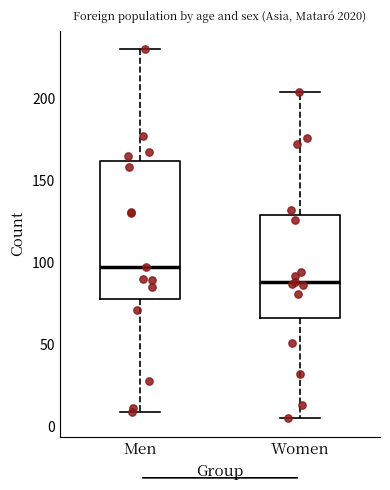

Which box is the tallest, from its lower edge to its upper edge?

Men